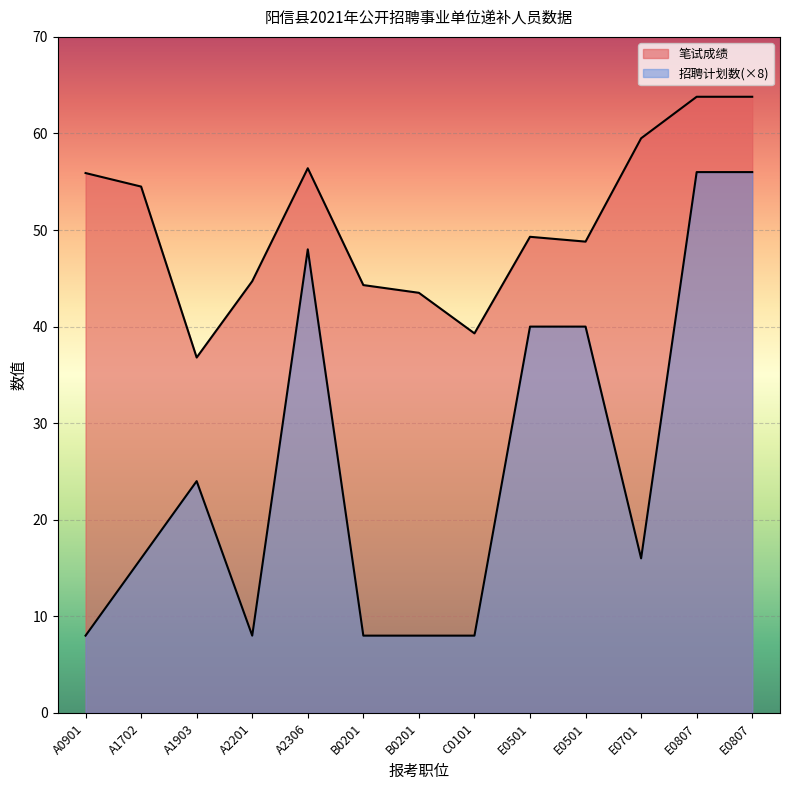

True or false: 笔试成绩 has more than 0 points higher than both neighbors.

True